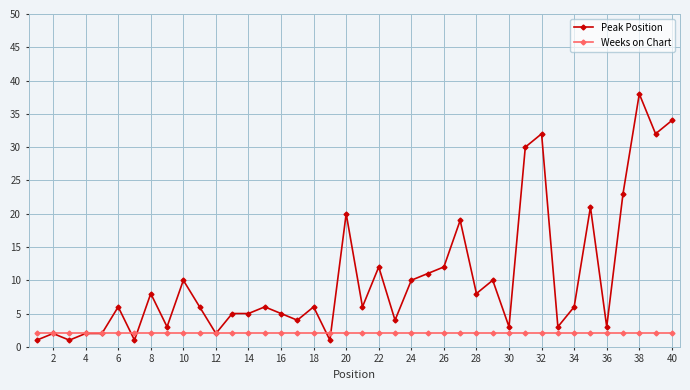

What are all the series names shown in the legend?

Peak Position, Weeks on Chart